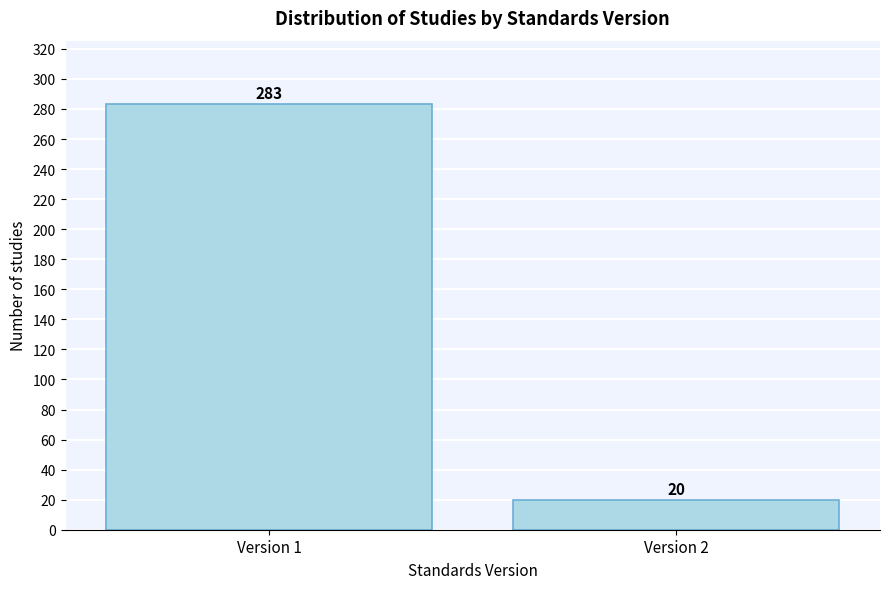

Reading left to right, what are all the values shown in this chart?

Version 1=283	Version 2=20